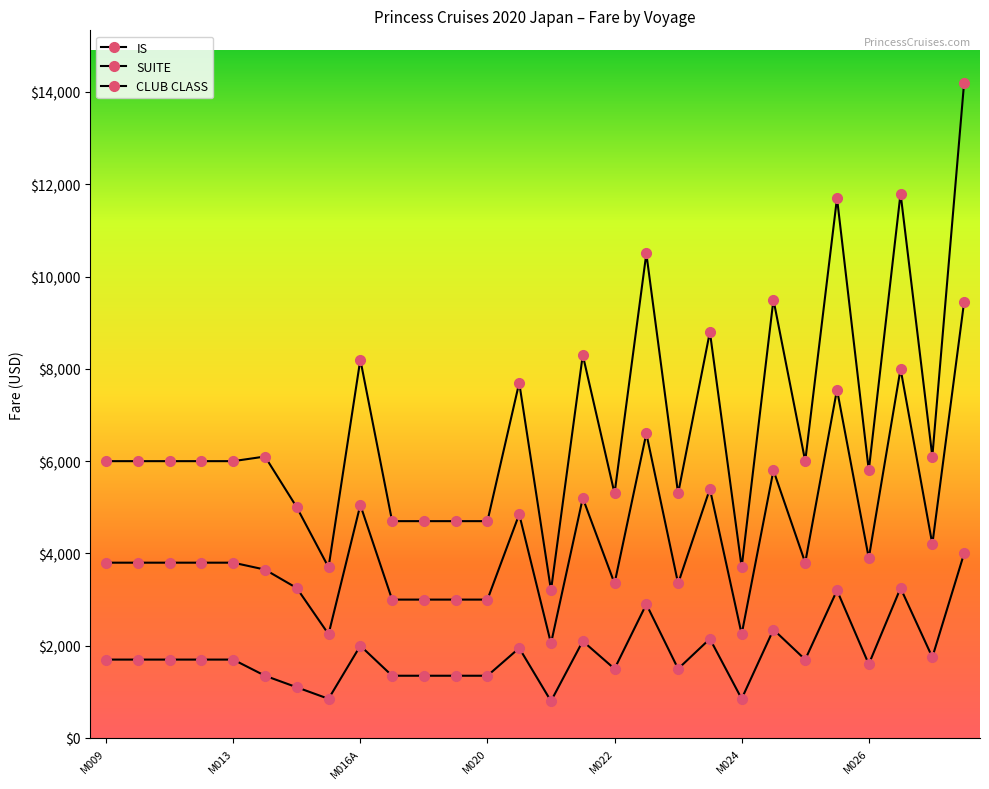

Rank the series by their maximum value, from highest to lowest.

SUITE, CLUB CLASS, IS